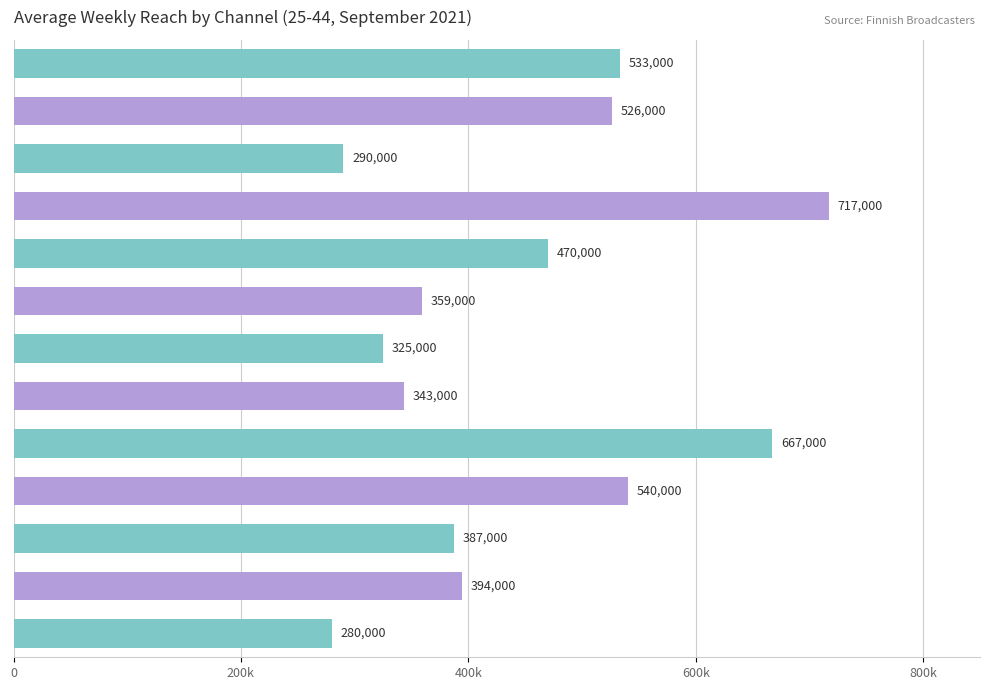

Are the bars horizontal?

Yes